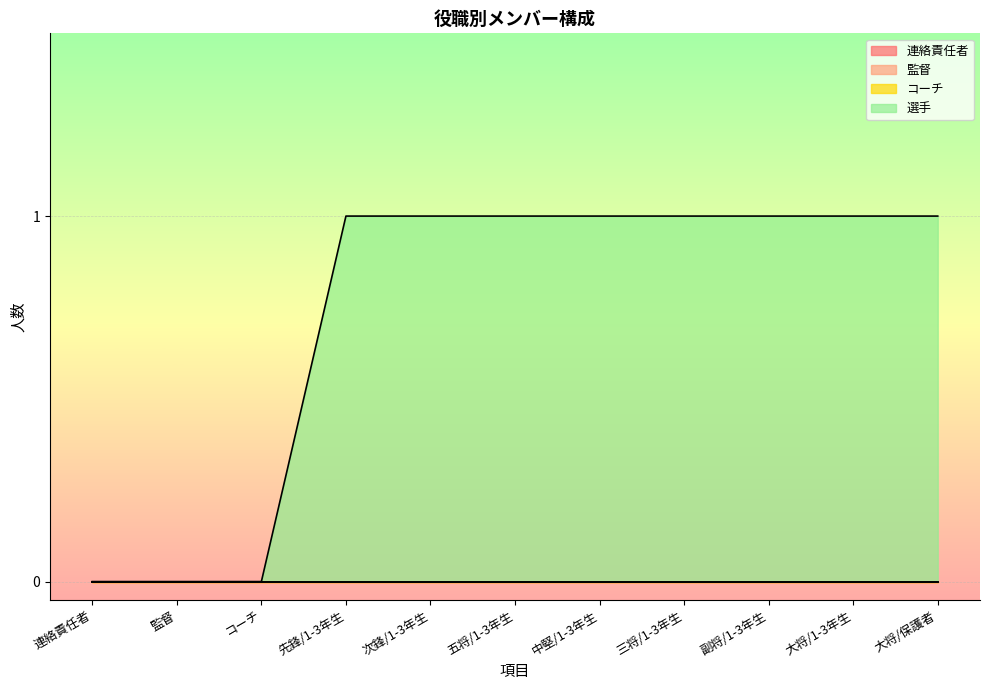

Which category has the lowest value in the 選手 series?

連絡責任者